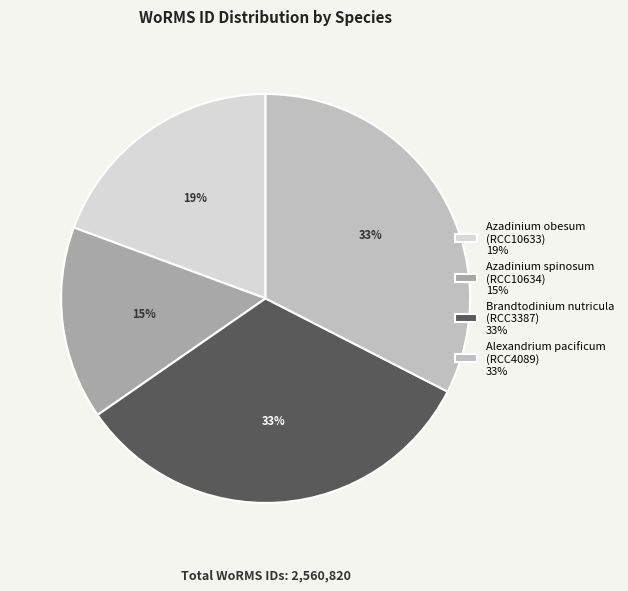

True or false: Brandtodinium nutricula (RCC3387) 33% accounts for 26% of the total.

False